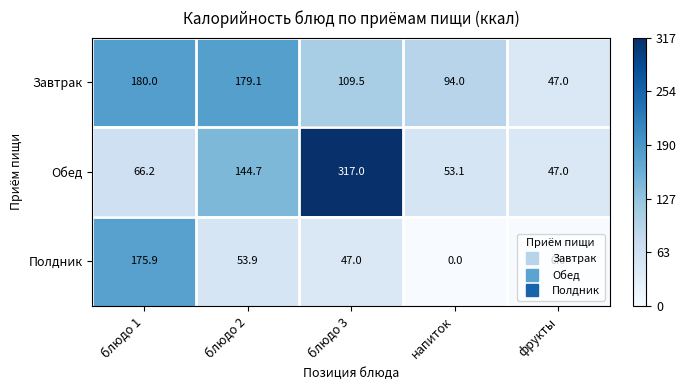

At which category is the sum across all series the highest?

блюдо 3